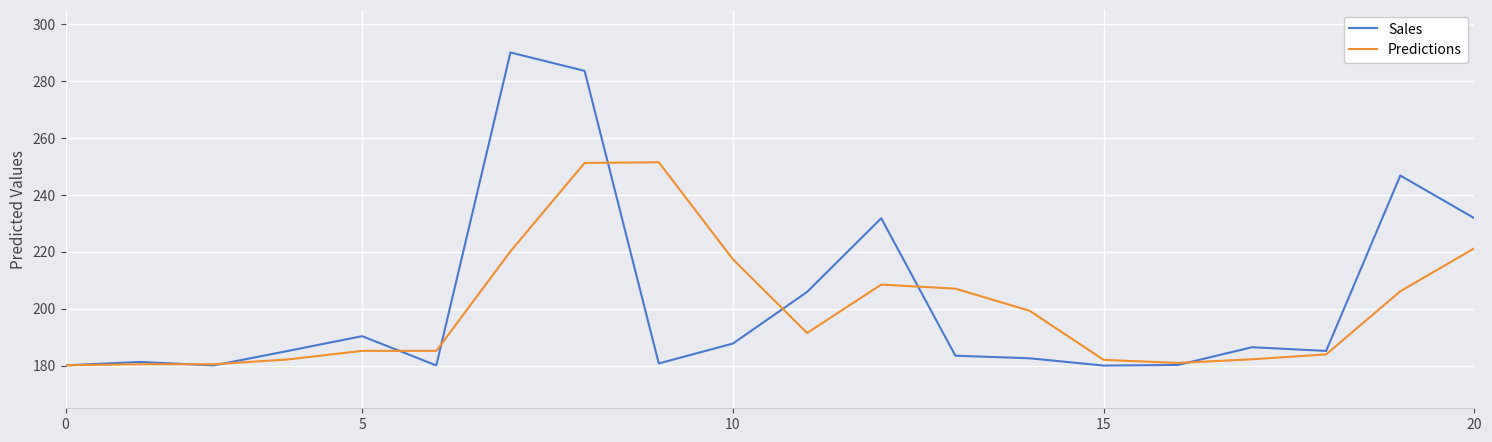

True or false: Sales has more than 2 interior local peaks.

True